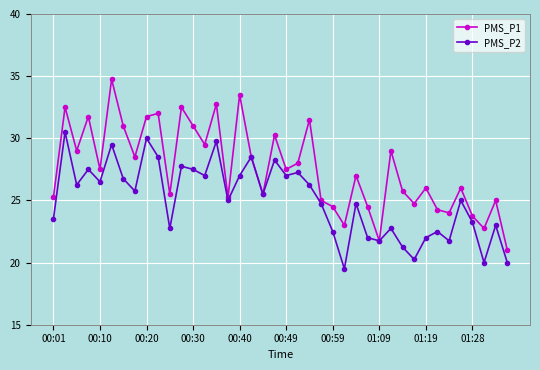

What is the value of the PMS_P1 point at the 14th from the left?

29.5